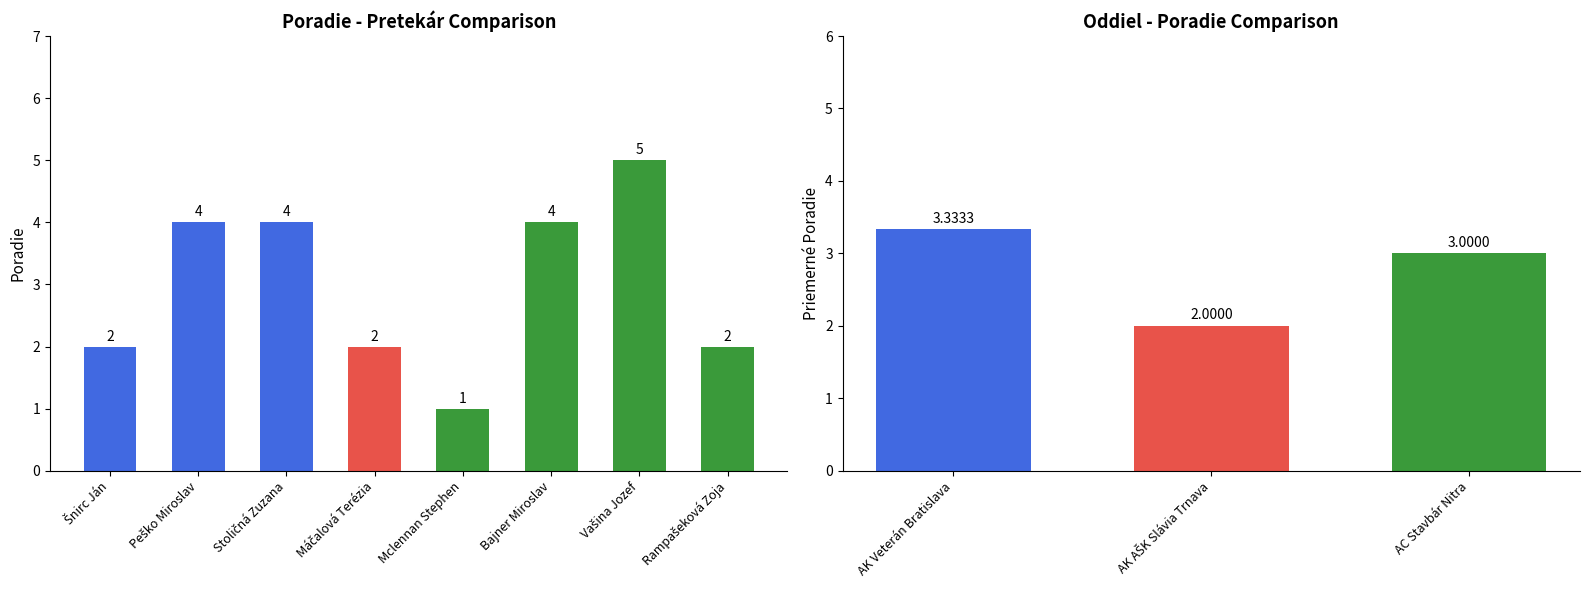

The chart shows a value of 4 at Peško Miroslav. True or false?

True